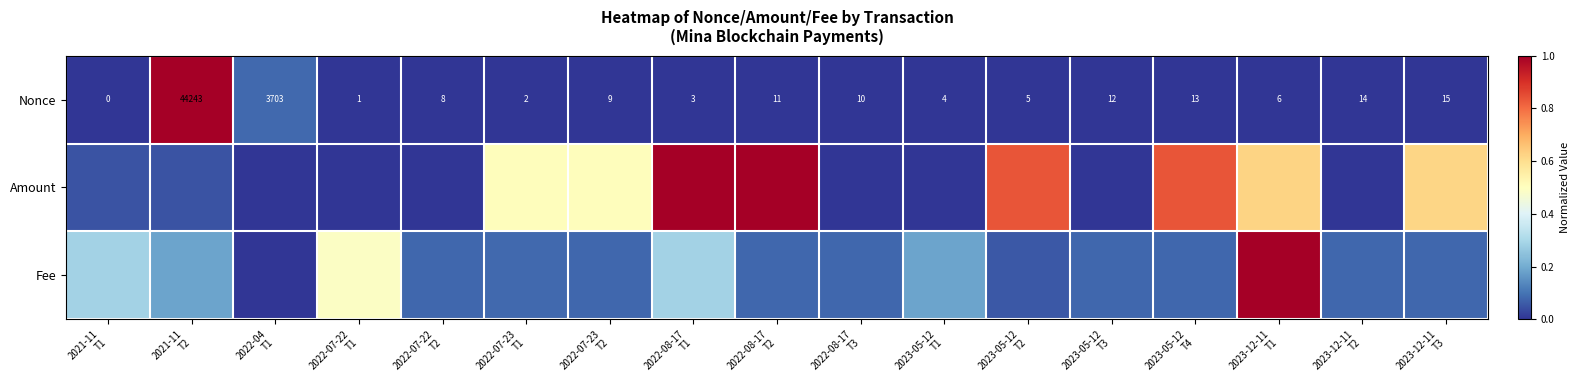

Which series has the largest range (max minus min)?

Nonce